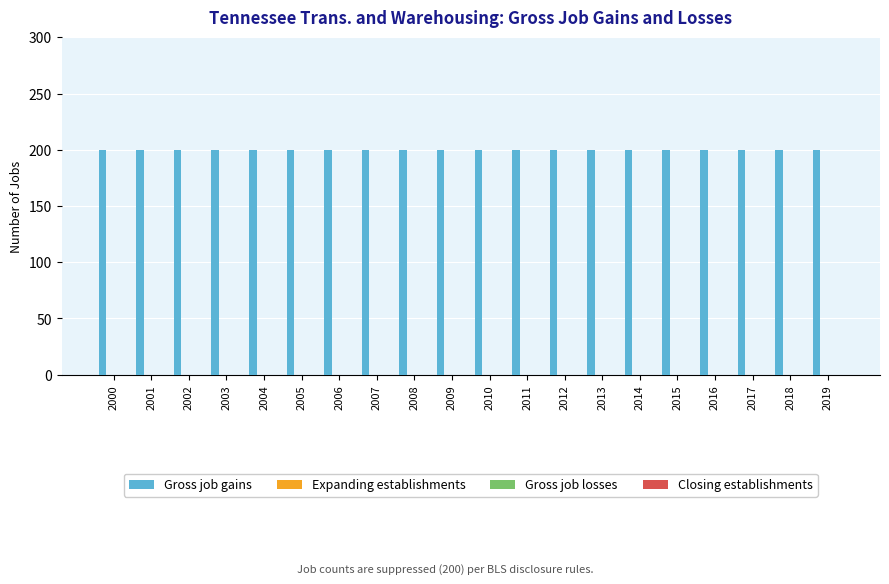

What is the average value of the Gross job gains series?

200